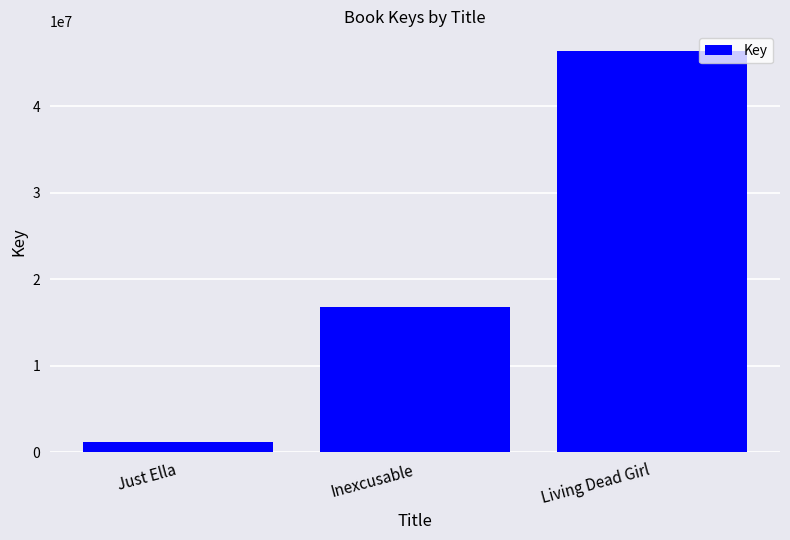

What is the change in value from Just Ella to Living Dead Girl?

+45055649